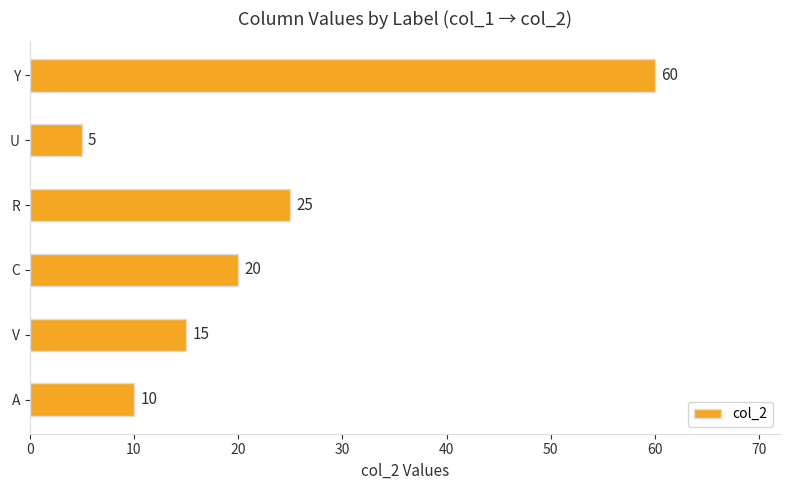

Where is the data nearest to the value 32?

R